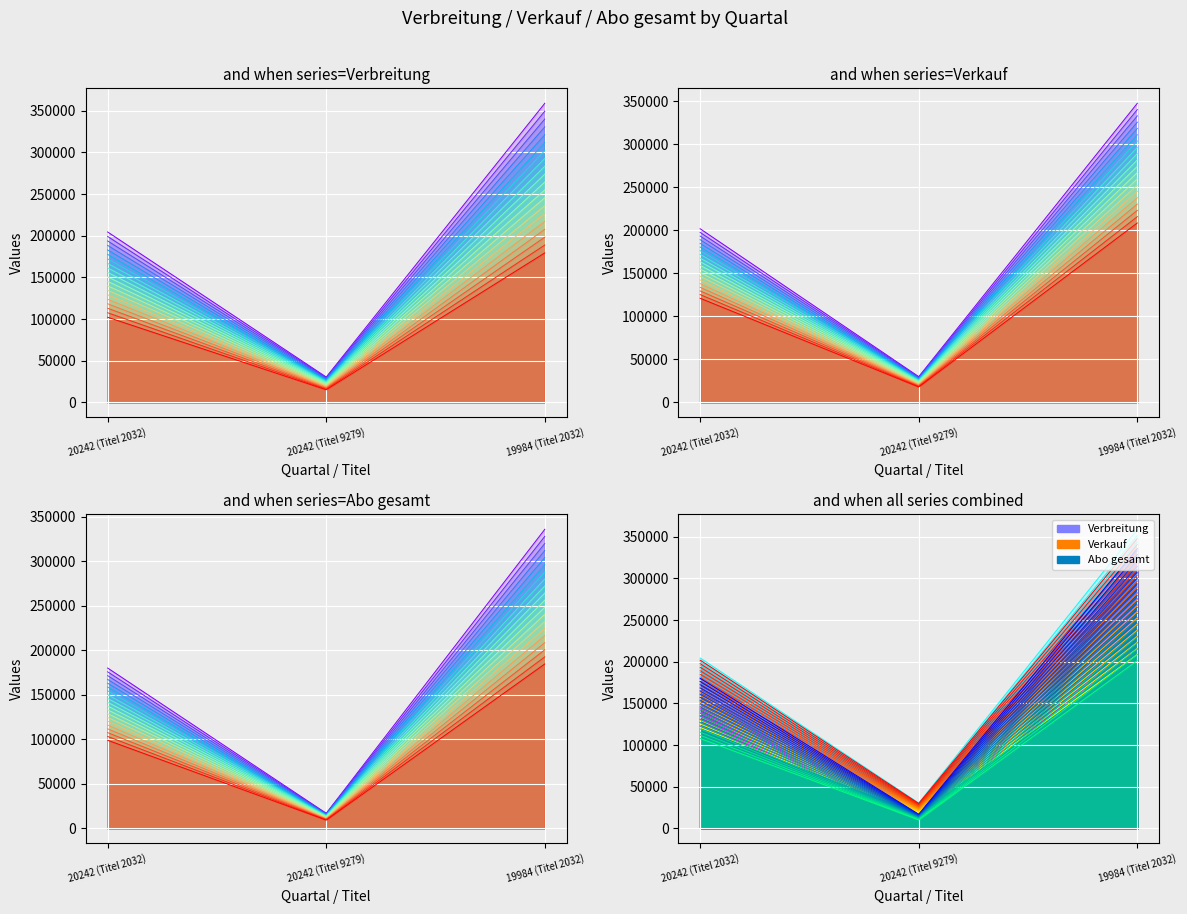

Does the chart display data point markers on the line(s)?

No